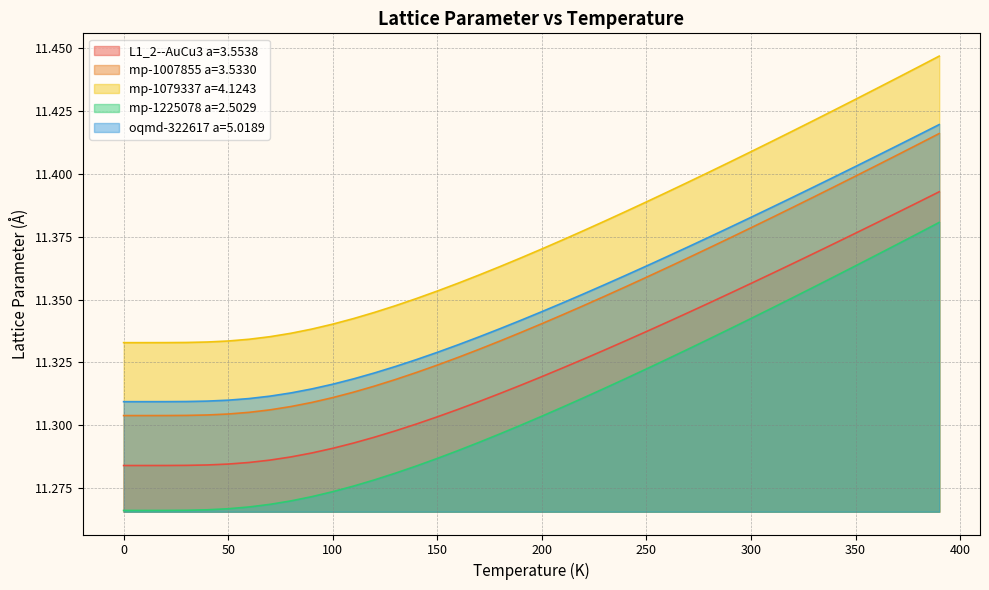

Between 240.0 and 390.0, which series saw the biggest shift?

mp-1225078 a=2.5029